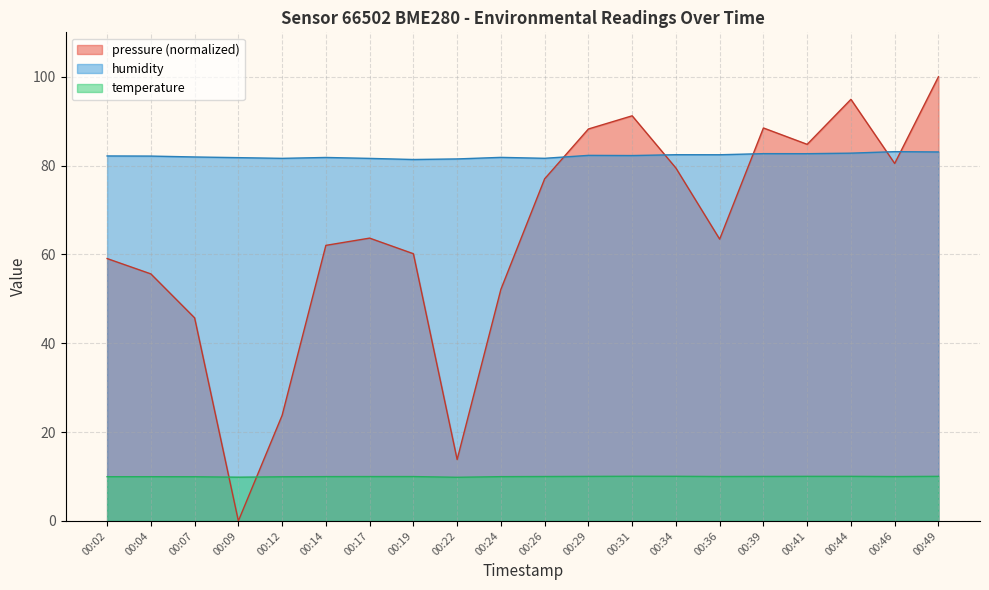

What is the approximate value of humidity at 00:09?

81.8